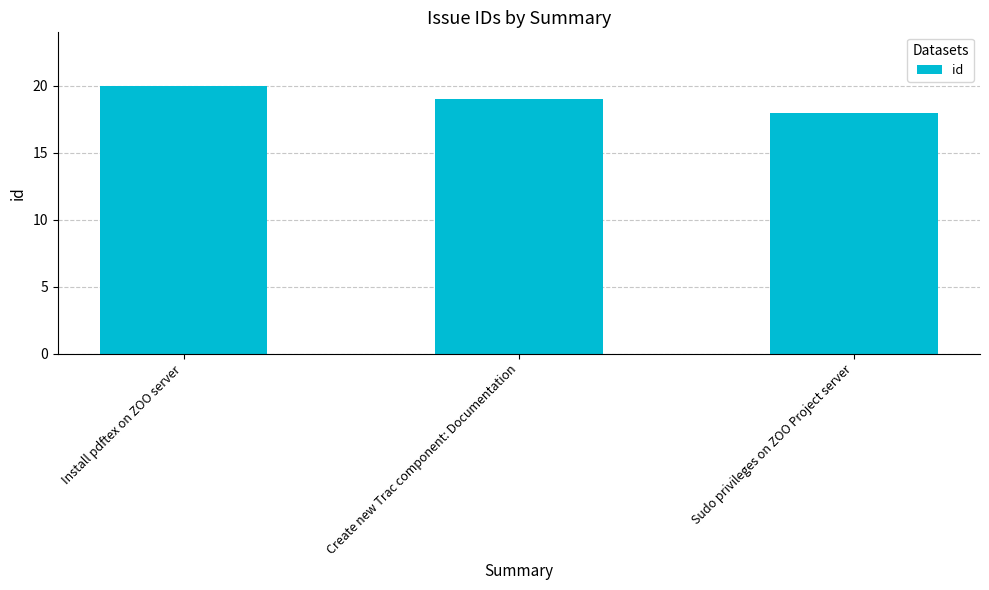

List the labels in order of value, largest first.

Install pdftex on ZOO server, Create new Trac component: Documentation, Sudo privileges on ZOO Project server